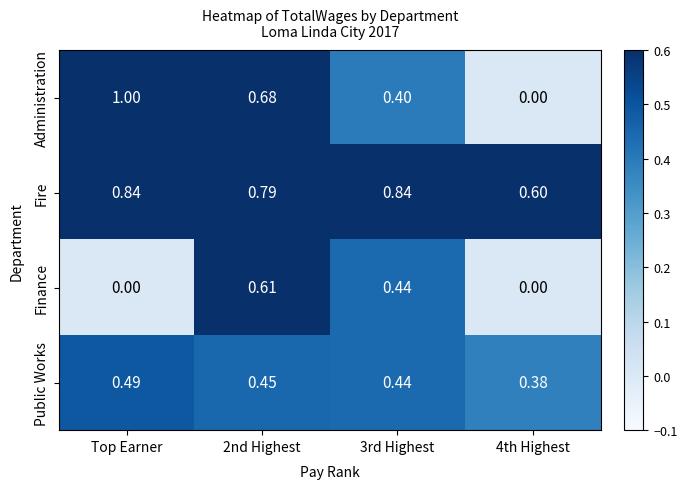

At which category is the sum across all series the highest?

2nd Highest